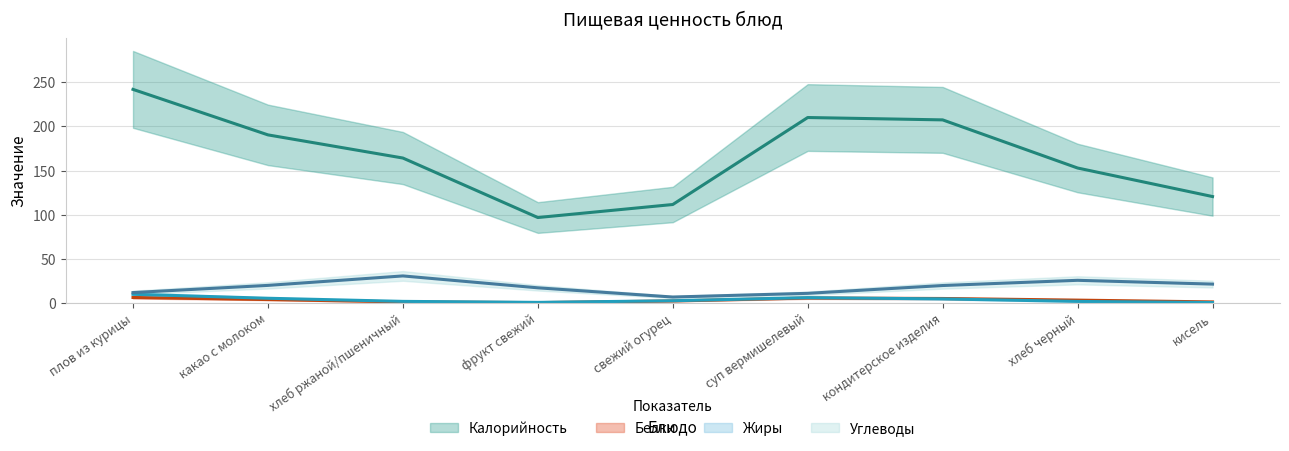

The value of Углеводы at какао с молоком is 4. True or false?

False